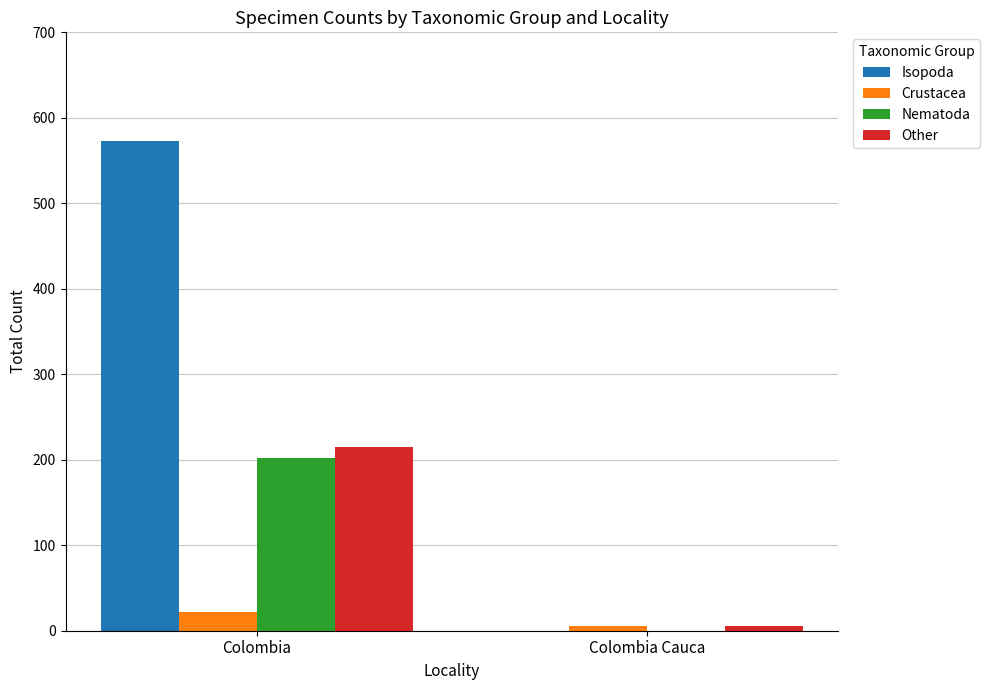

True or false: Nematoda has a value of 139 at Colombia.

False